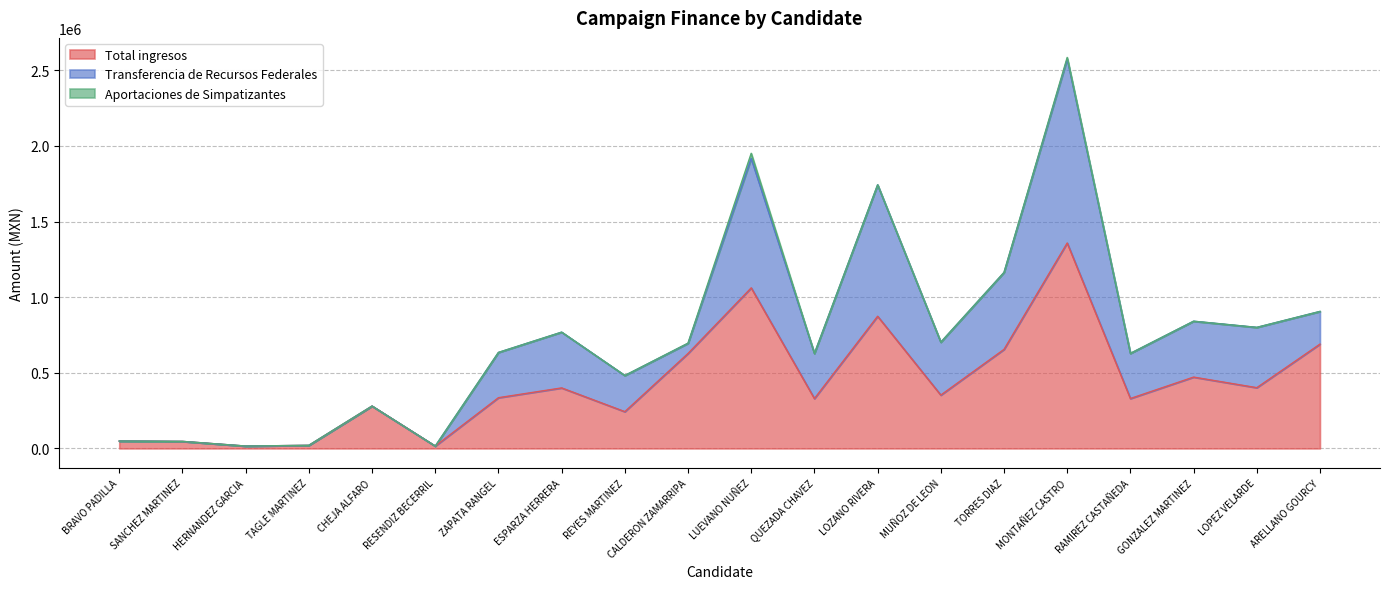

At how many categories does at least one series exceed 1169056?

1